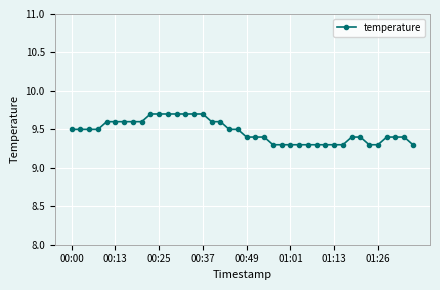

What is the smallest value displayed?

9.3